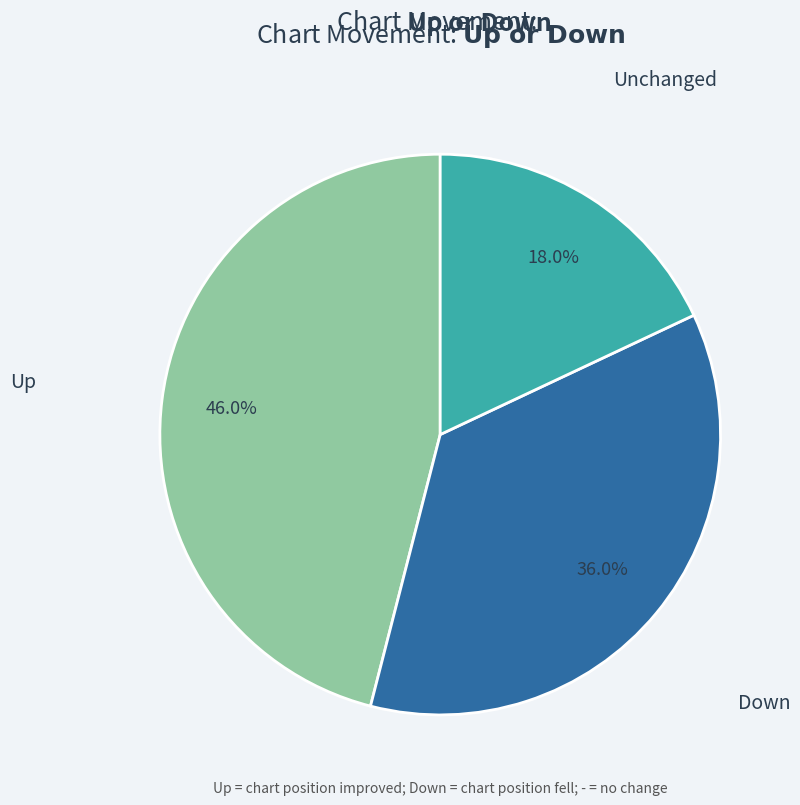

Is there a majority slice in this chart?

No